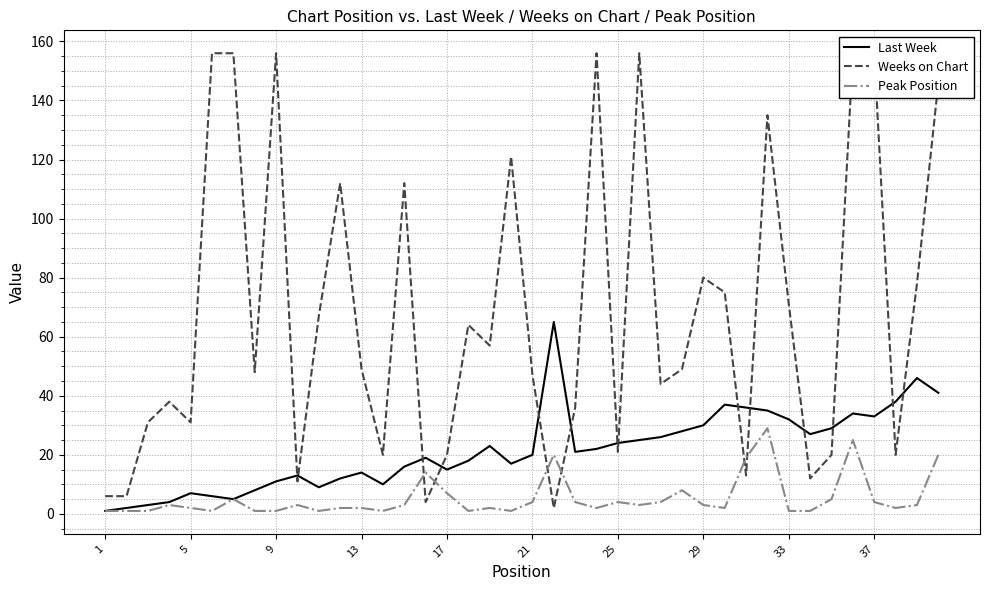

The value of Last Week at 13 is 14. True or false?

True